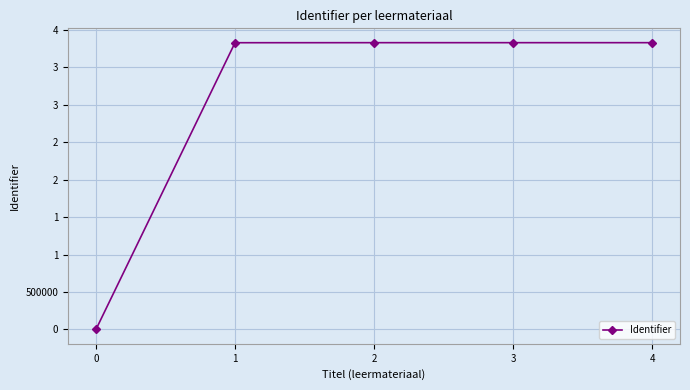

What is the average value?

3064265